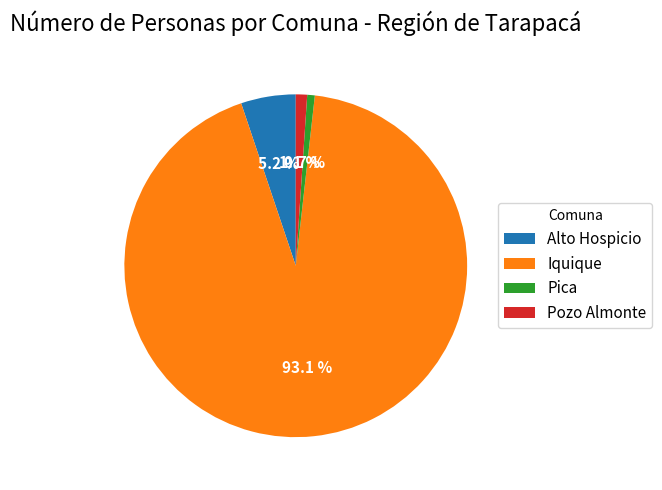

Count the number of slices in the pie.

4